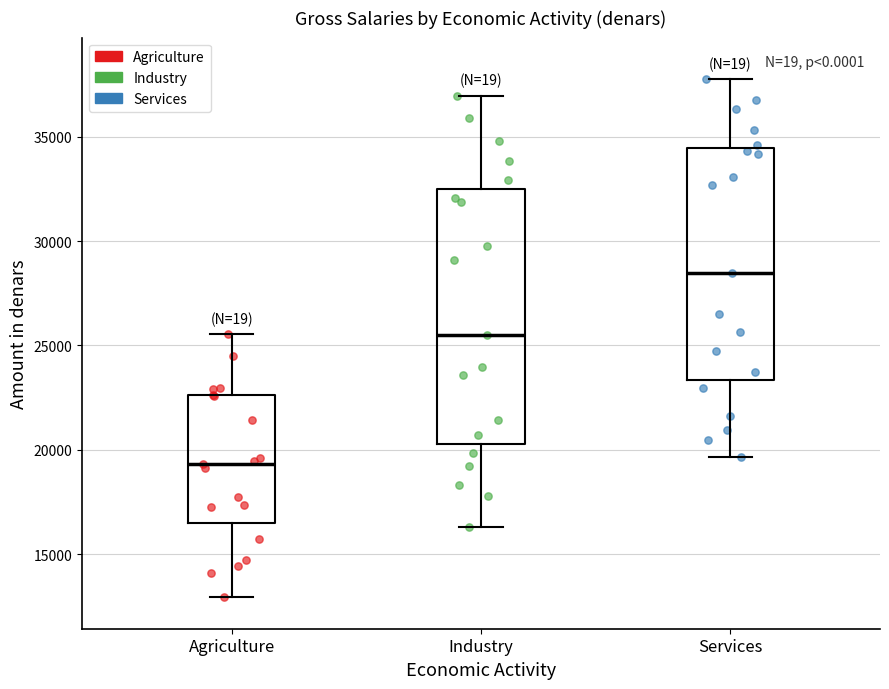

Which box has the lowest median line?

Agriculture